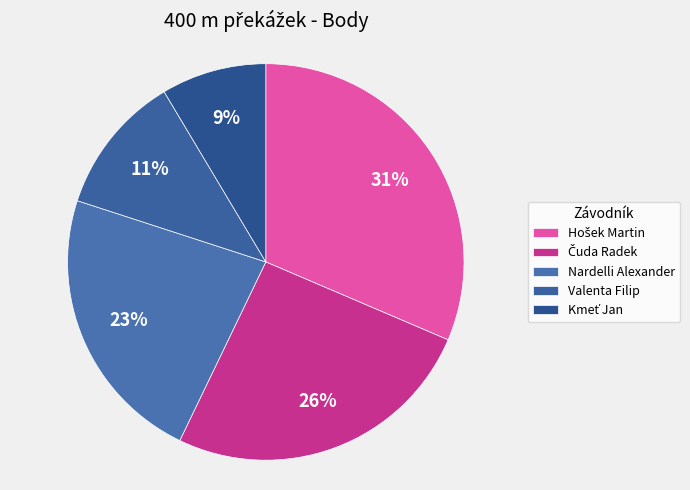

To the nearest percent, what is the average slice percentage?

20%